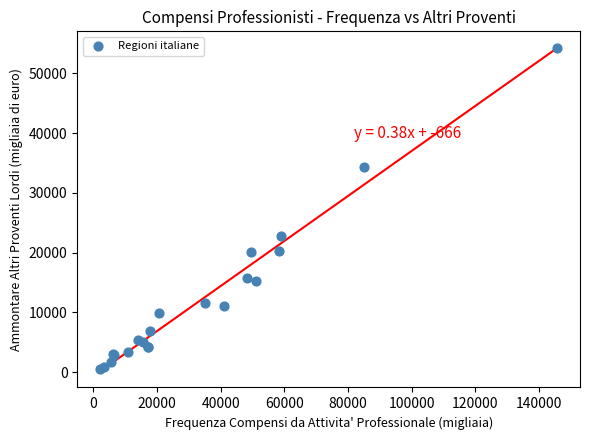

What Y value in the scatter plot is closest to 27435?

22830